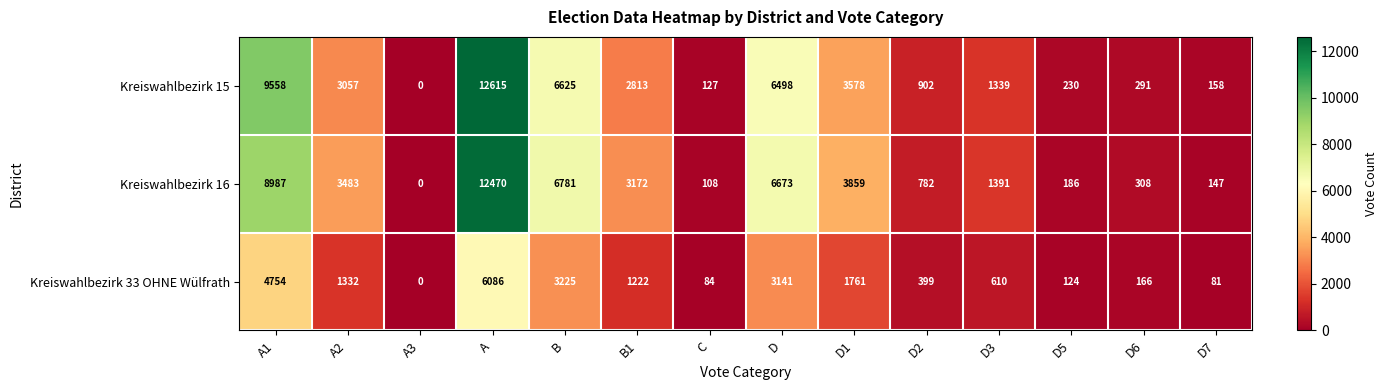

How many categories are shown in the chart?

14